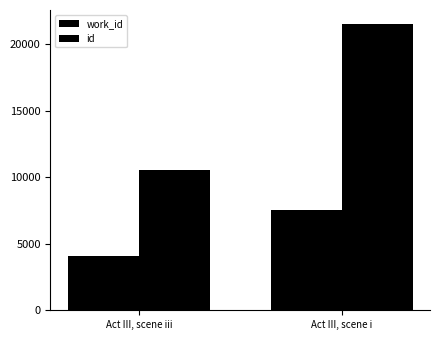

What value does the work_id series have at Act III, scene i, to the nearest 50?

7500